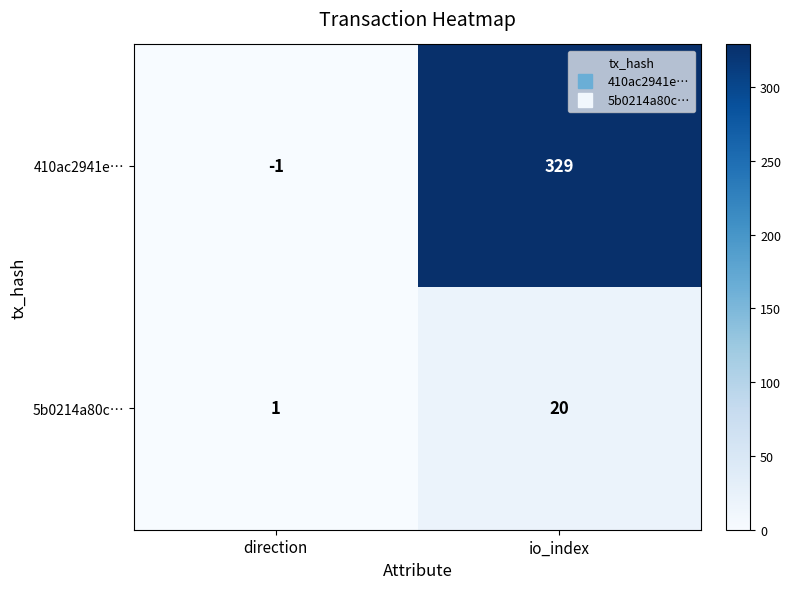

At which category does the chart reach its peak across all series?

io_index